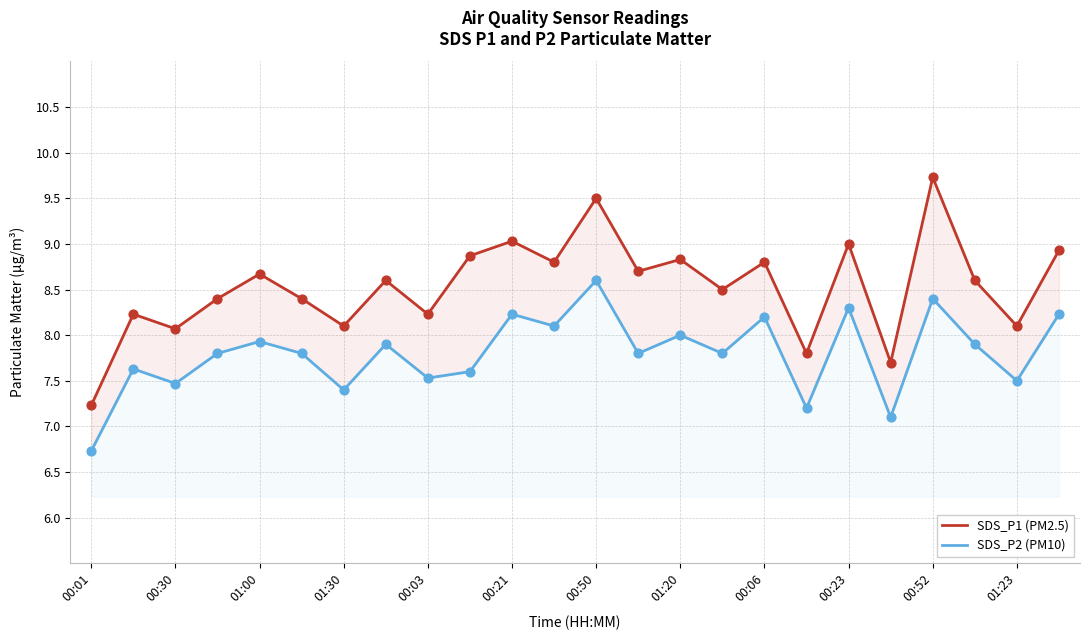

Which series contains the lowest Y value?

SDS_P2 (PM10)